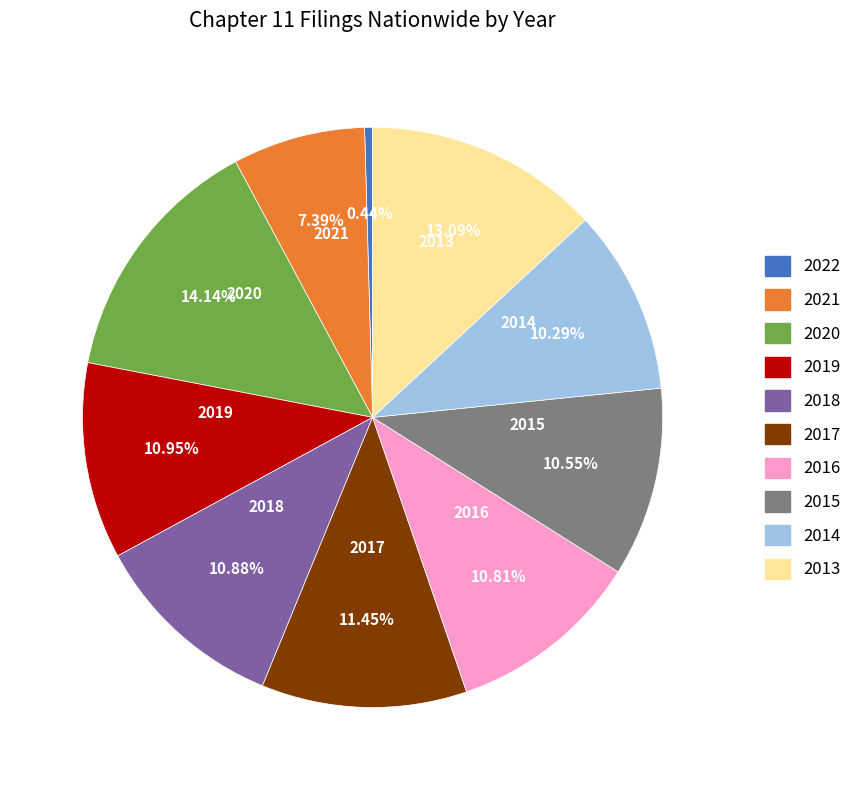

To the nearest percent, what is the combined percentage of 2022 and 2016?

11%